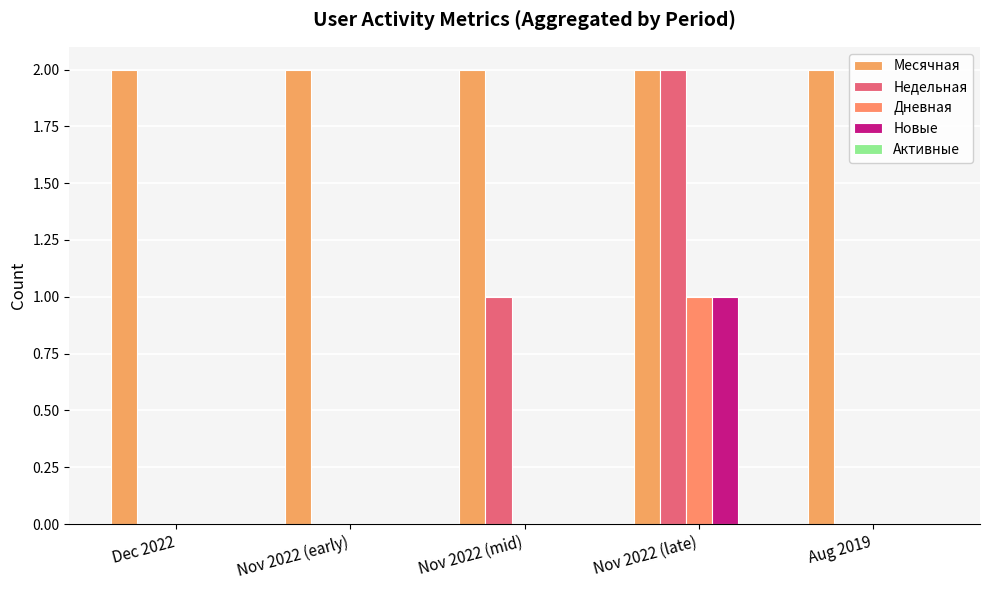

Which series has the largest range (max minus min)?

Недельная